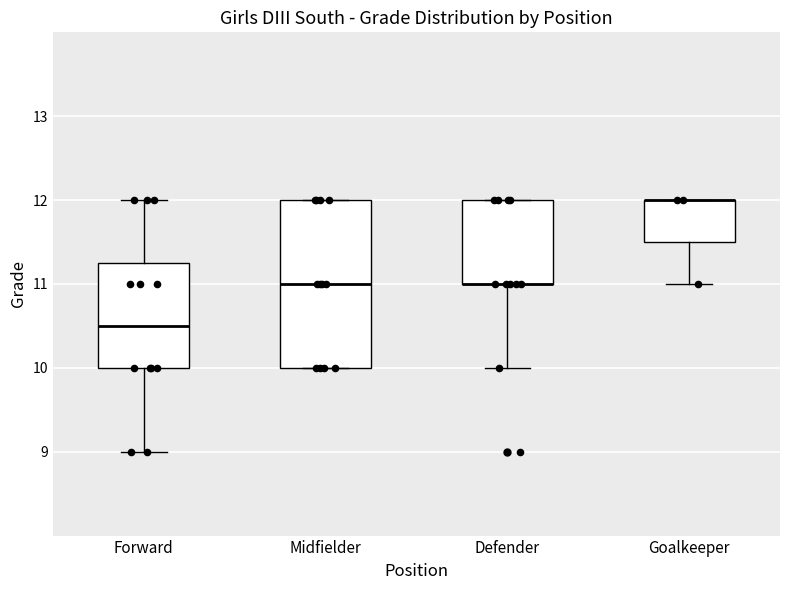

Reading left to right, transcribe this box plot: for each box, give where its median line is, the range the box spans, and where its two whiskers end, as read against the y-axis. The values are not printed on the chart, so give them approximately, as read against the axis.

Forward: median 10.5, box 10.0 to 11.3, whiskers 9.0 to 12.0
Midfielder: median 11.0, box 10.0 to 12.0, whiskers 10.0 to 12.0
Defender: median 11.0 (drawn on the box's lower edge), box 11.0 to 12.0, whiskers 10.0 to 12.0
Goalkeeper: median 12.0 (drawn on the box's upper edge), box 11.5 to 12.0, whiskers 11.0 to 12.0